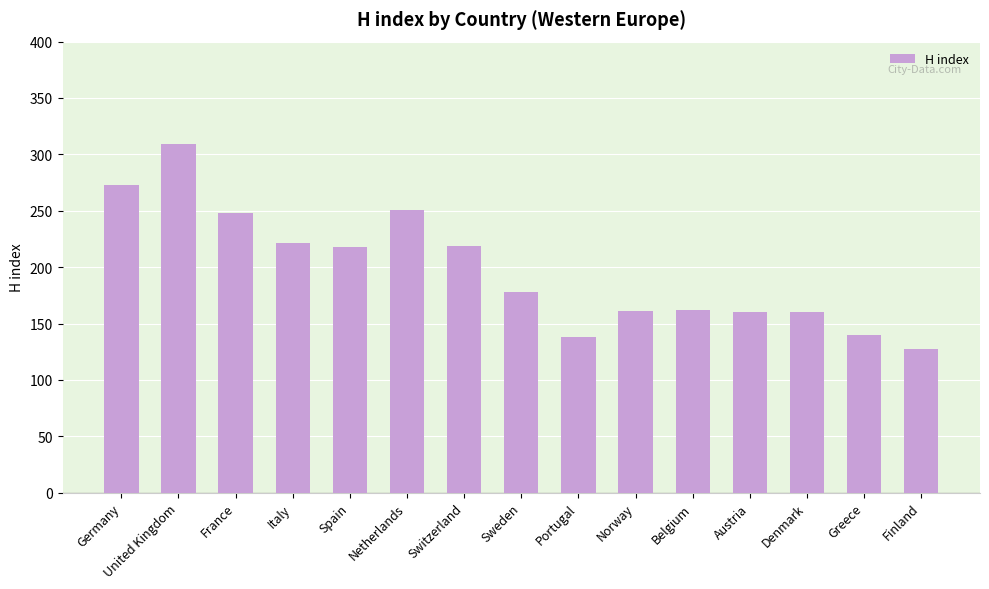

What is the difference between the second highest and minimum values?

146